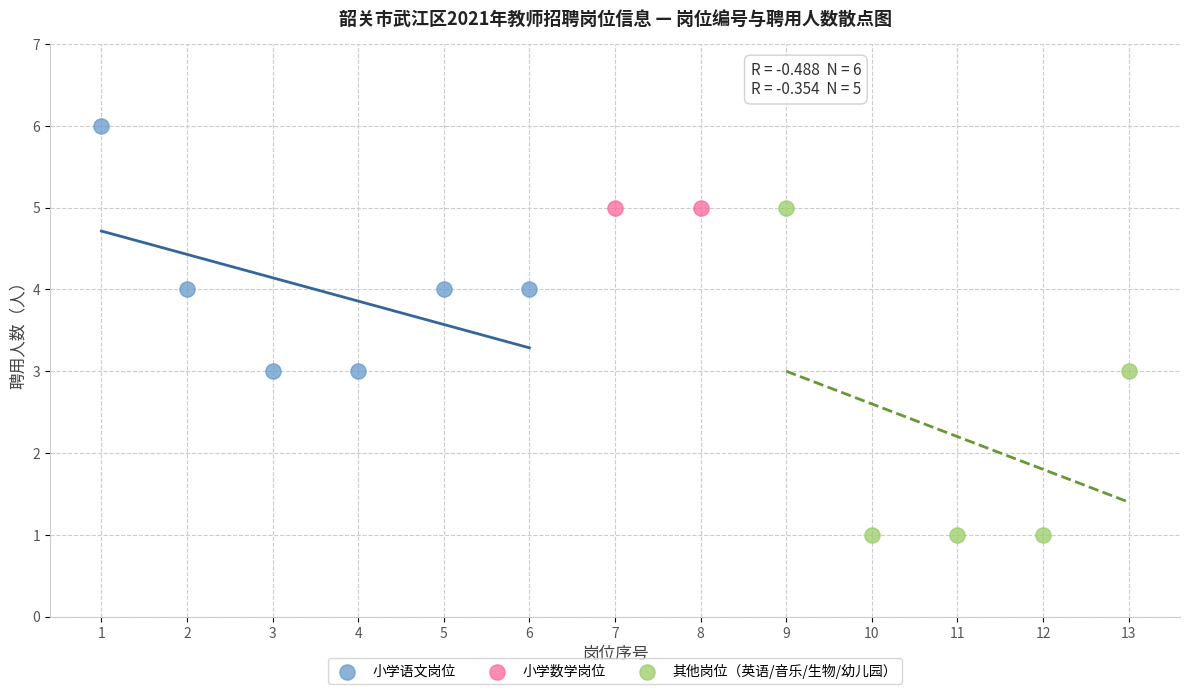

What are all the series names shown in the legend?

小学语文岗位, 小学数学岗位, 其他岗位（英语/音乐/生物/幼儿园）